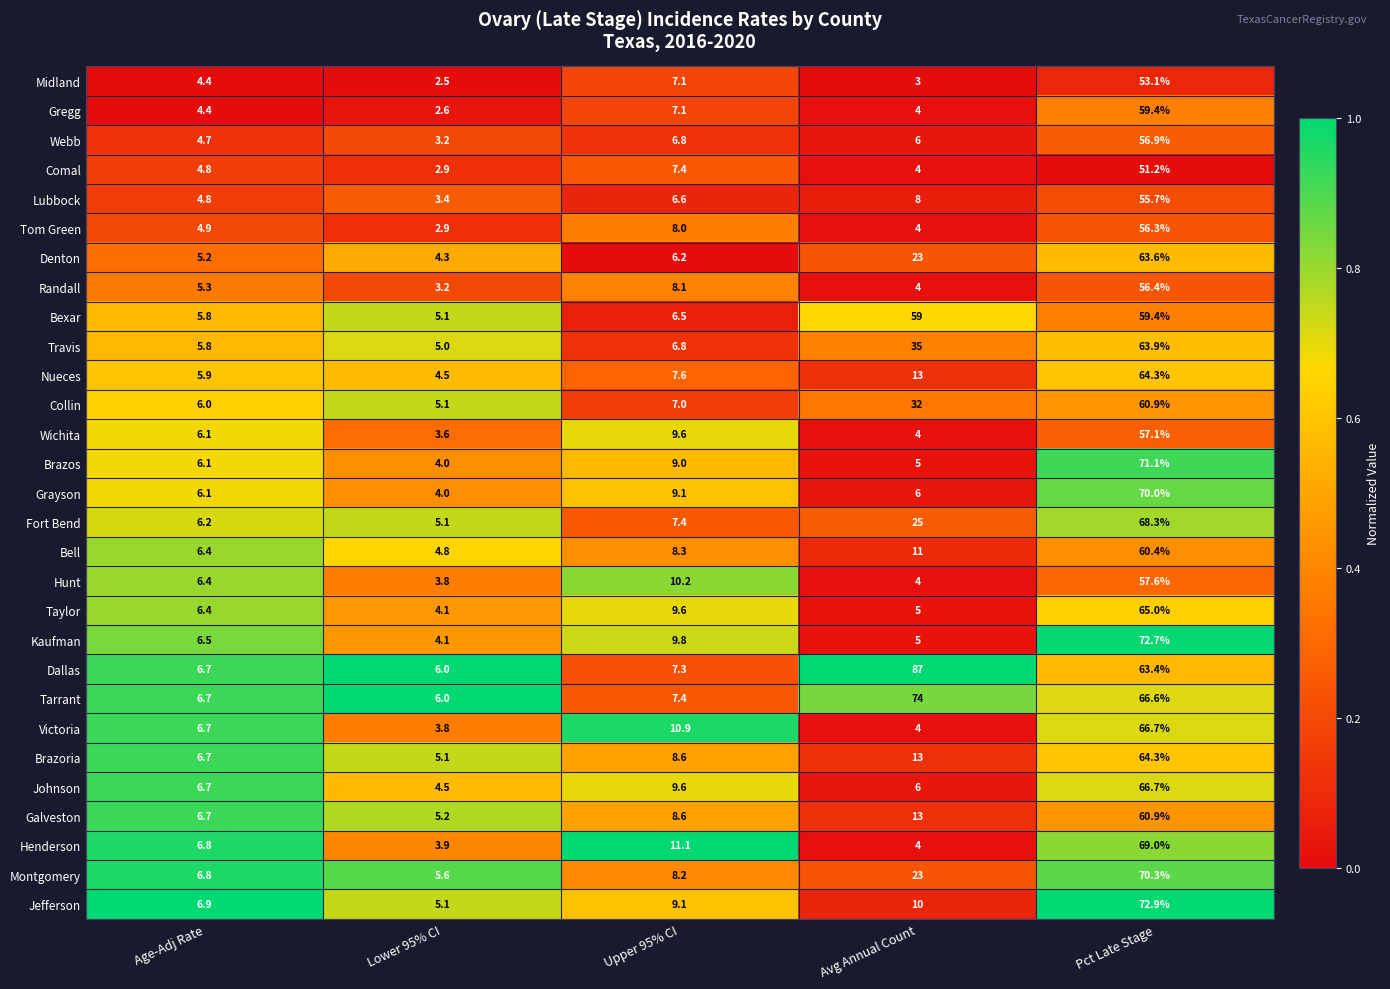

Which series has the widest spread of values?

Dallas